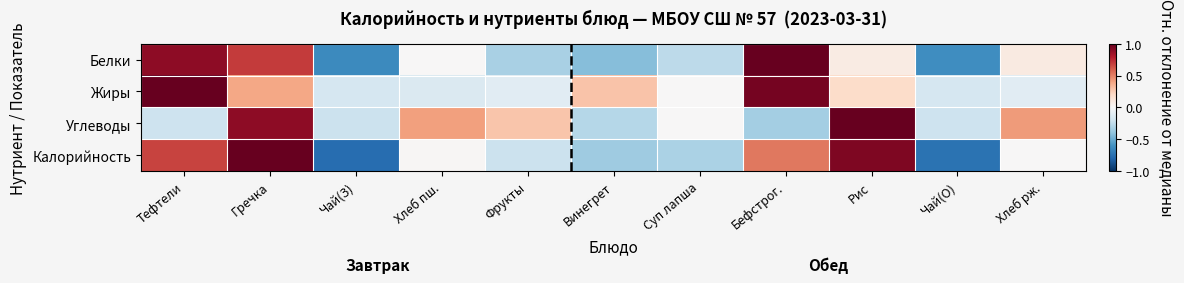

List the series in order of their overall mean, highest first.

Жиры, Углеводы, Калорийность, Белки